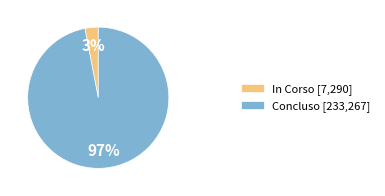

Is it true that In Corso [7,290] is 13% of the pie?

False